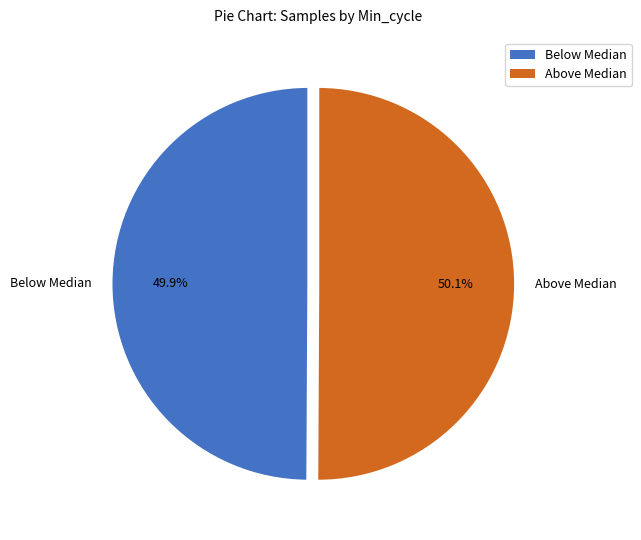

What is the ratio of the value at Above Median to the value at Below Median?

1.0